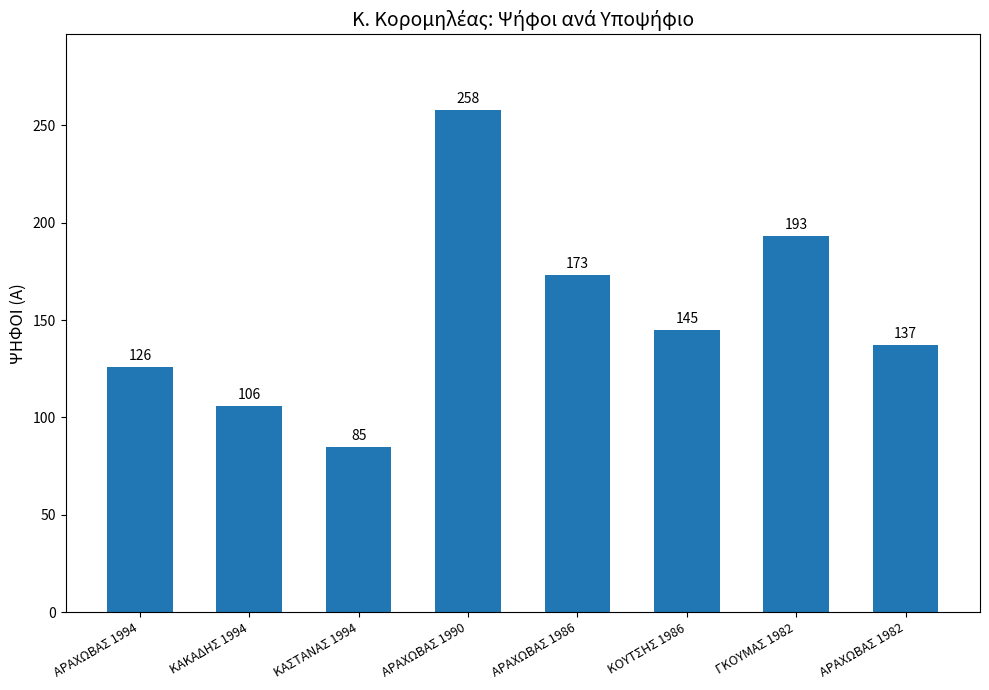

What is the maximum value shown in the chart?

258